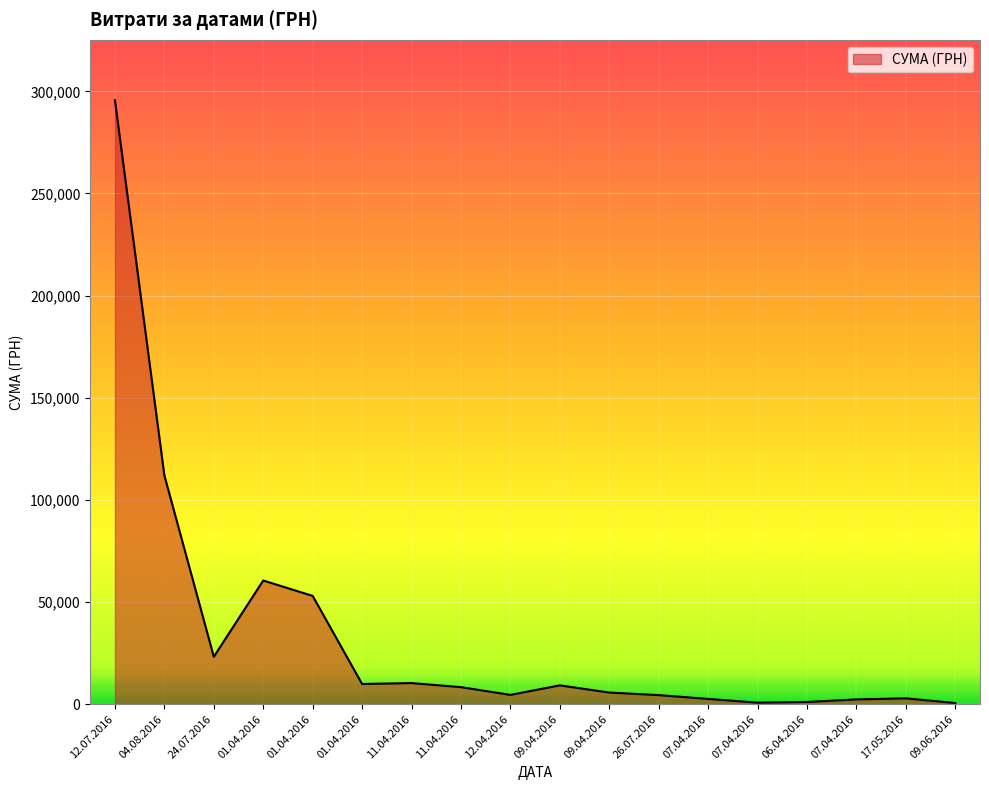

How many interior local peaks (higher than both neighbors) does the data have?

4